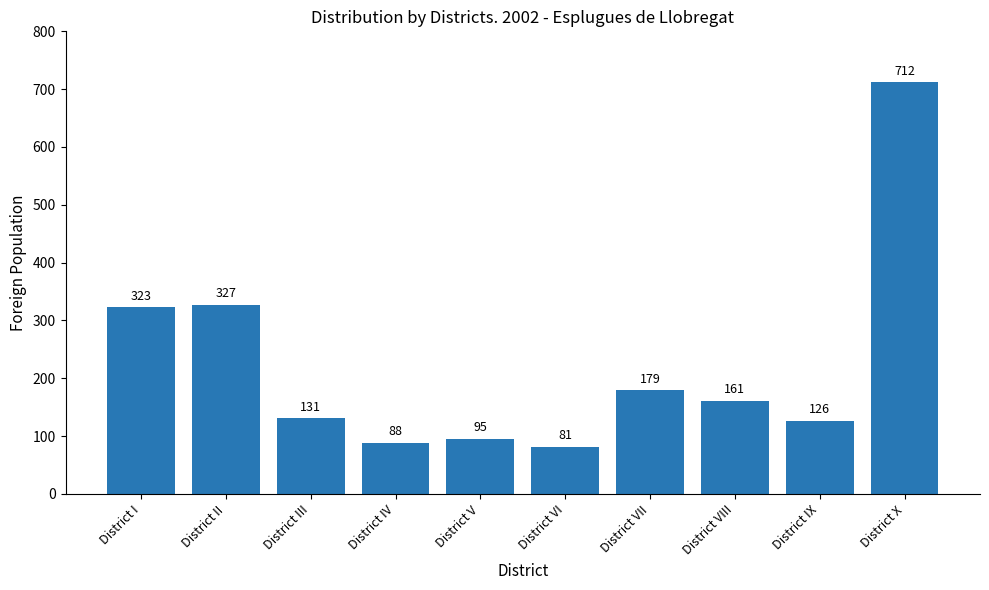

How many series are shown in this chart?

1